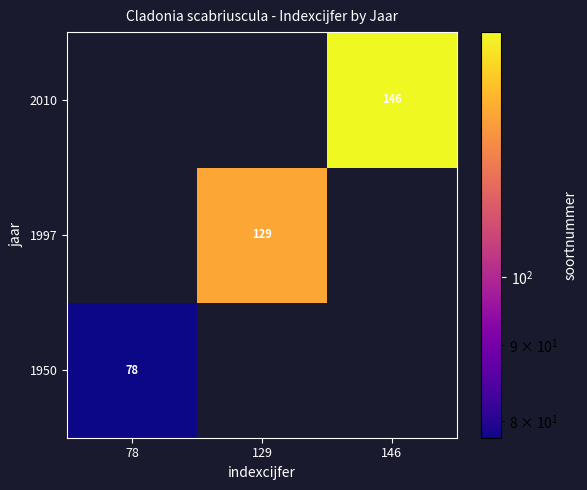

The 1997 series shows 129 at 129. True or false?

True